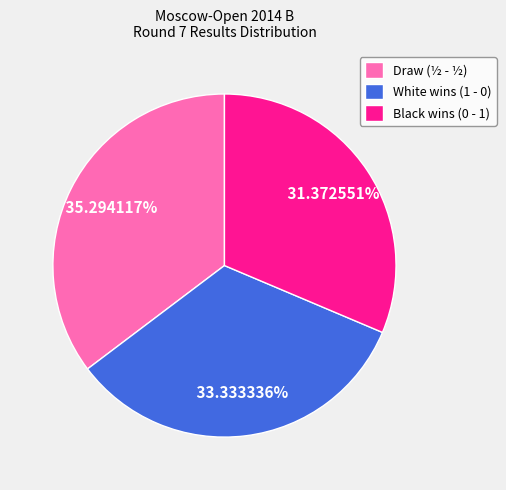

Is there a majority slice in this chart?

No